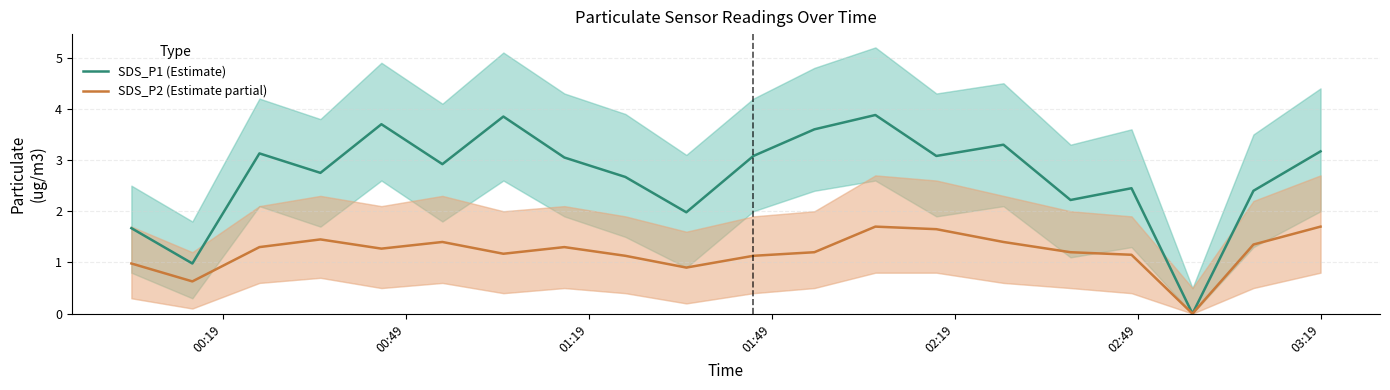

True or false: SDS_P1 (Estimate) and SDS_P2 (Estimate partial) intersect in this chart.

False